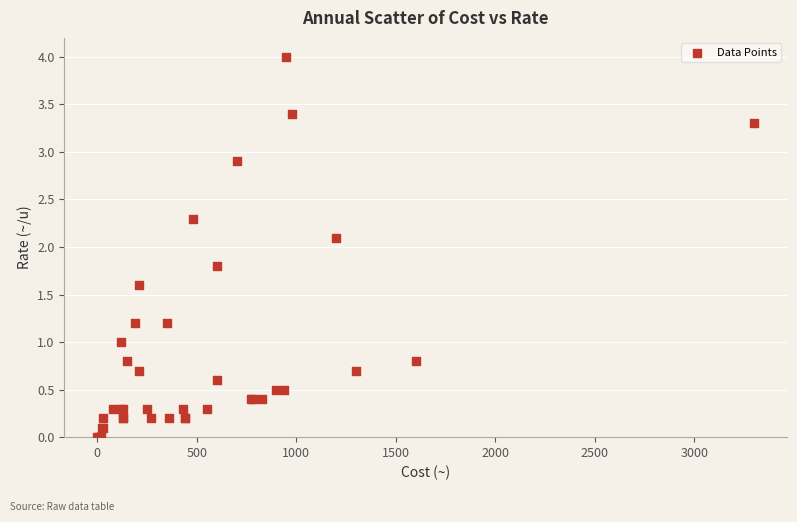

What Y value in the scatter plot is closest to 2?

2.1